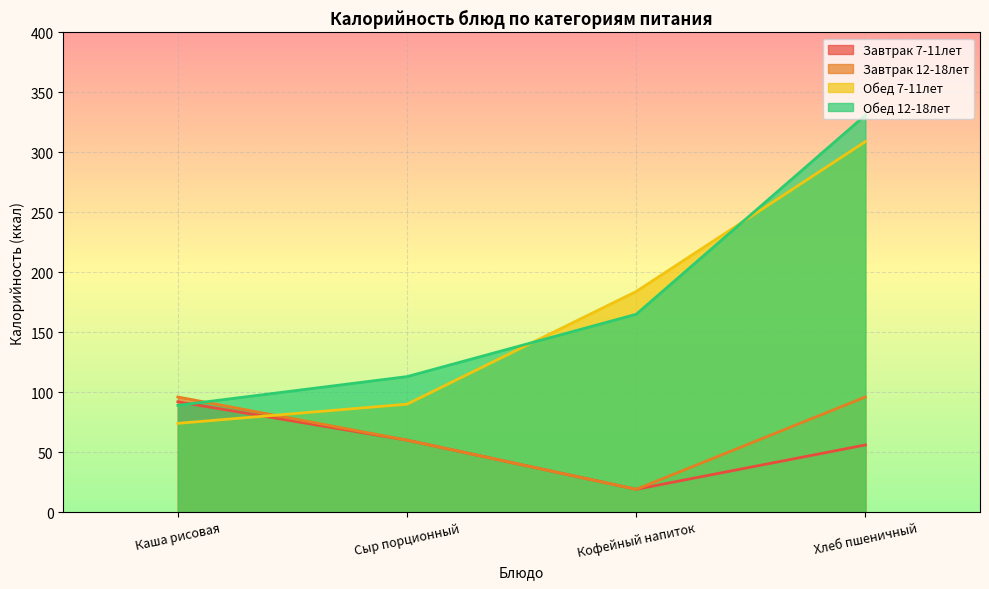

Read the Завтрак 12-18лет value at Сыр порционный, to the nearest 10.

60